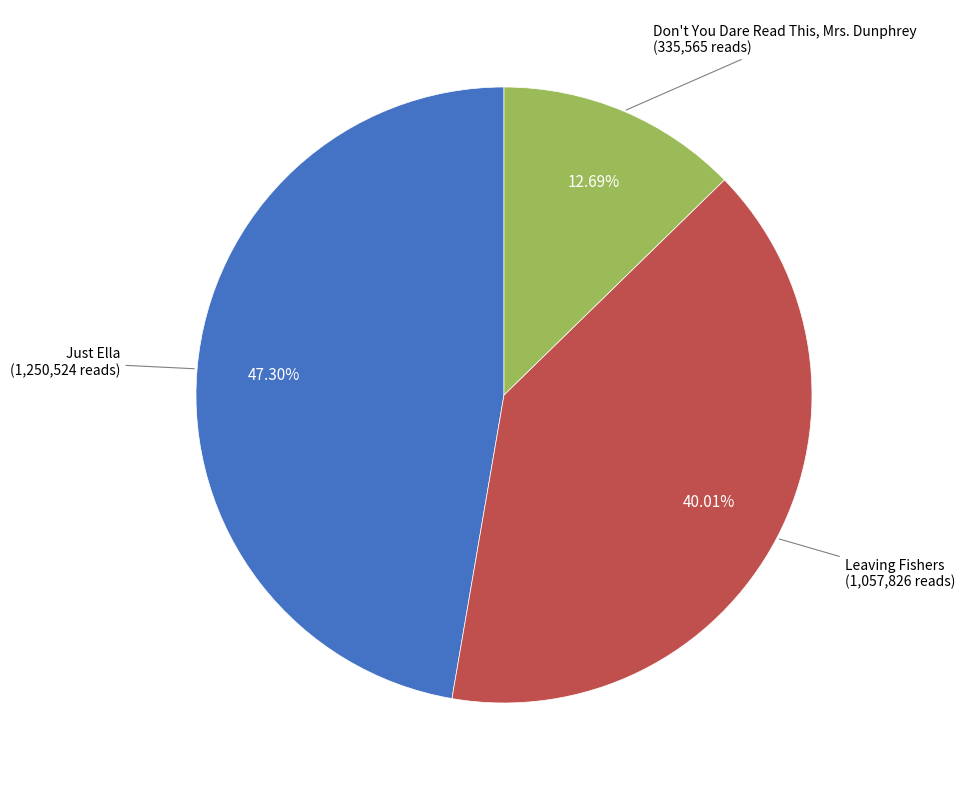

Is there a majority slice in this chart?

No